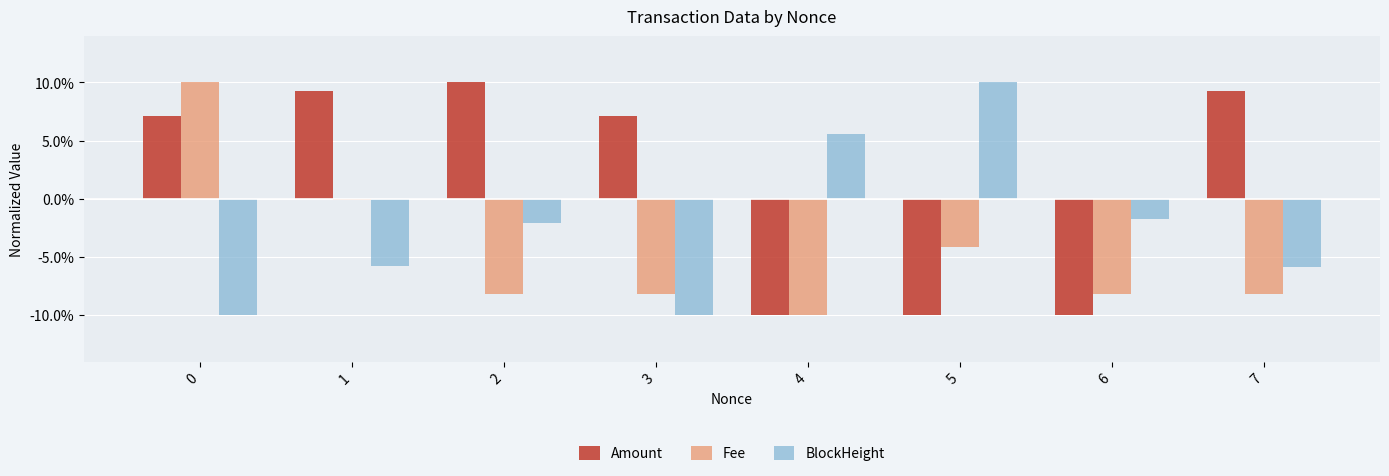

Is the value of BlockHeight at 0 greater than the value of Fee at 1?

No